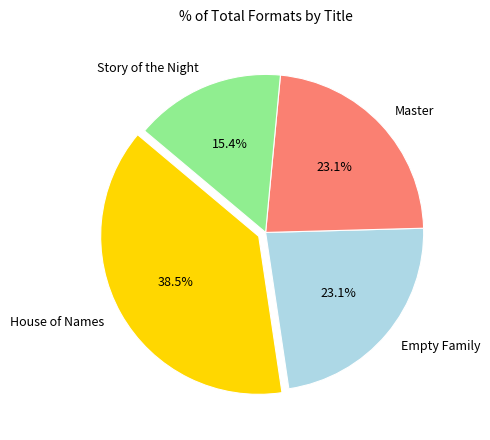

Is Story of the Night the majority of the pie?

No